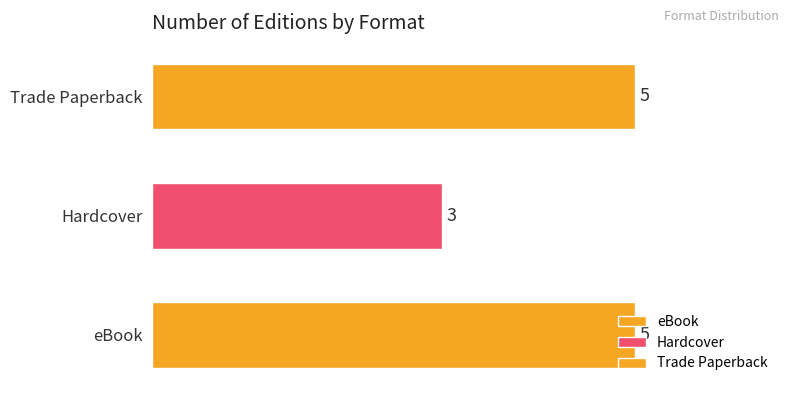

Is it true that the value at Hardcover is 1?

False